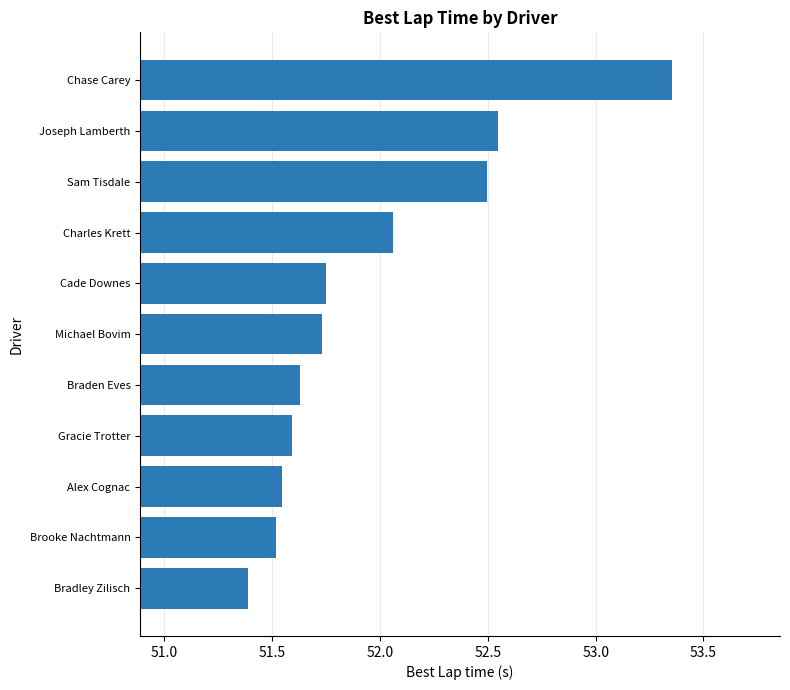

Which label corresponds to the largest value in the chart?

Chase Carey